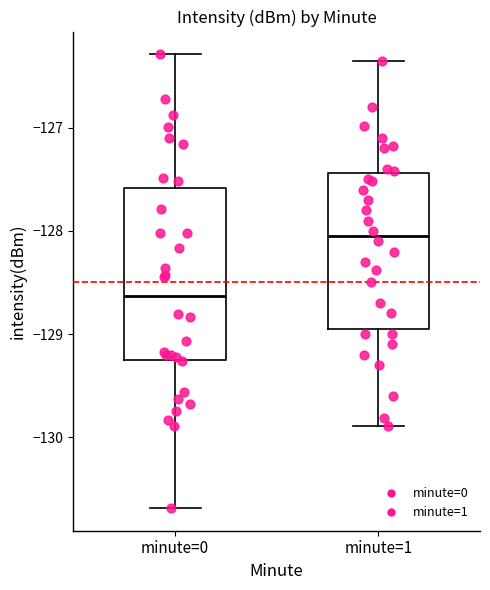

Where does the median line of the box for minute=1 sit on the y-axis? The values are not printed on the chart, so give them approximately, as read against the axis.

-128.0